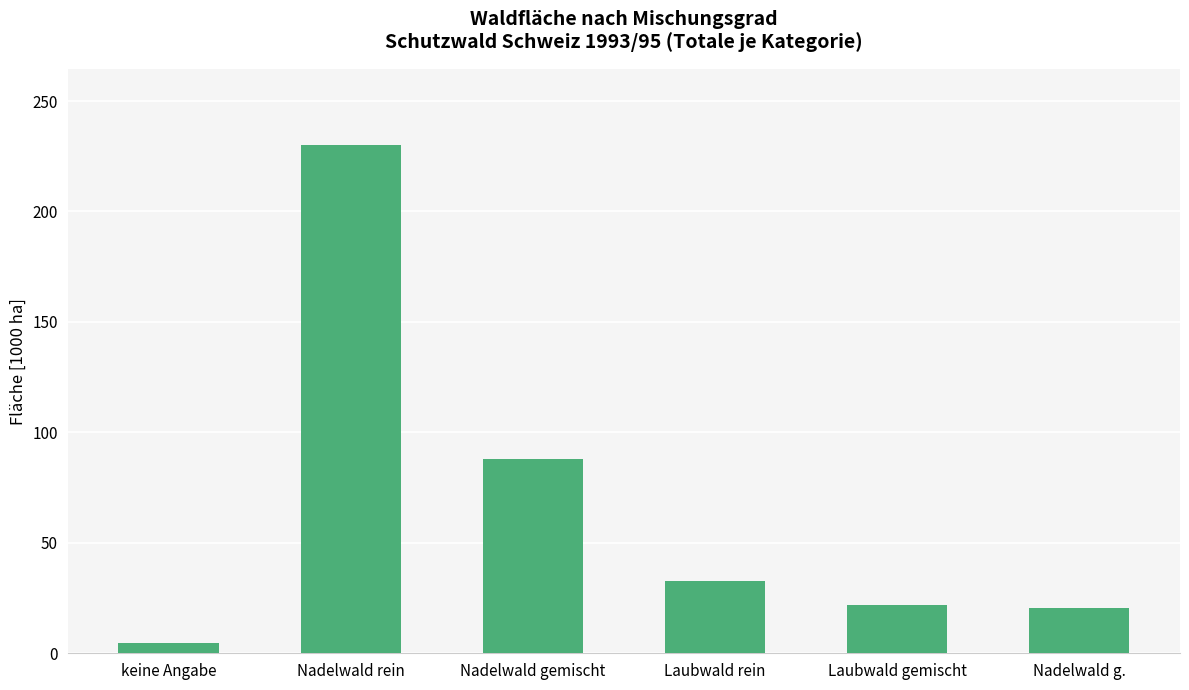

What position from the left is Nadelwald gemischt?

3